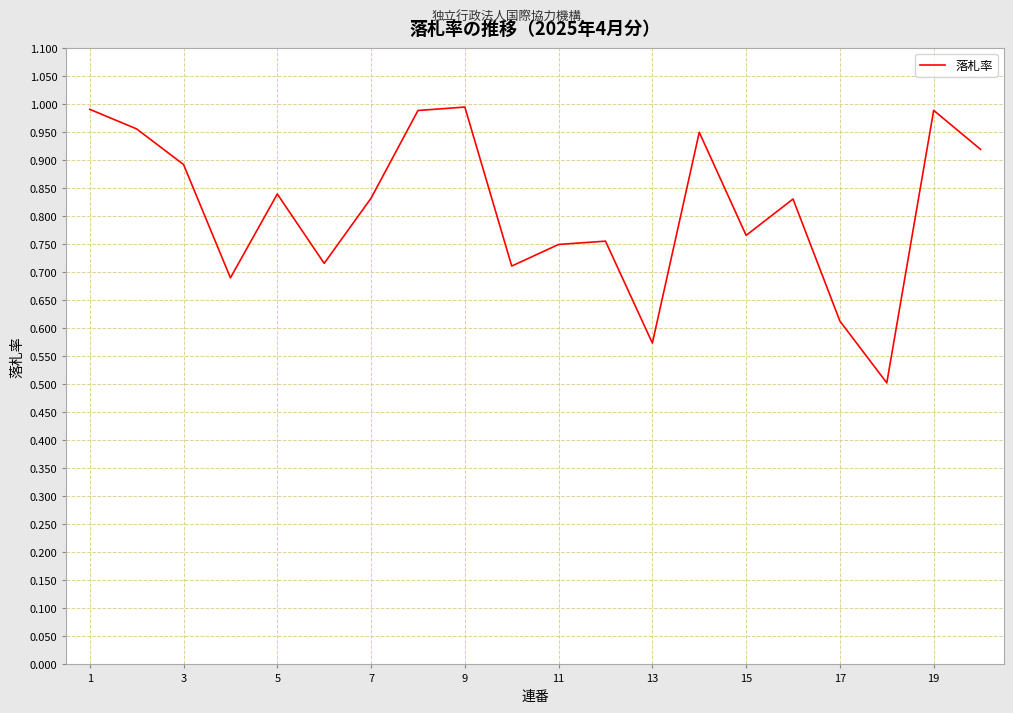

What is the smallest value displayed?

0.5